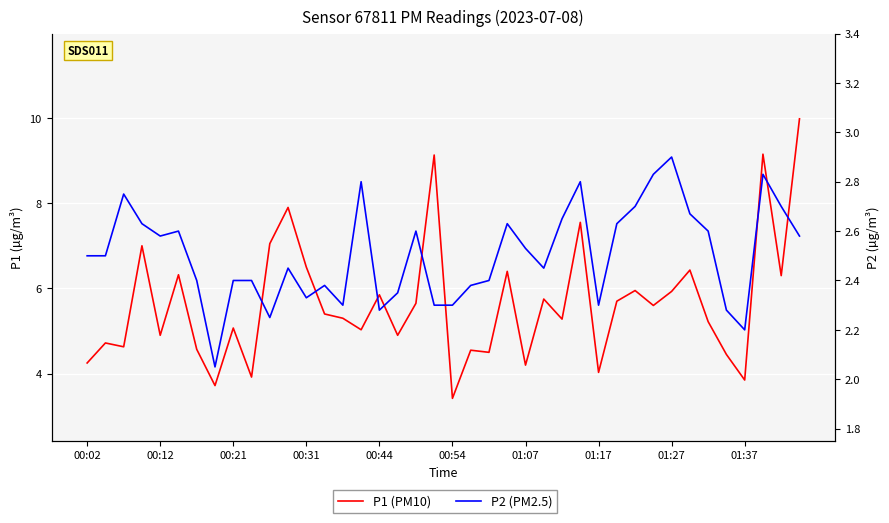

What position from the right is 33?

7